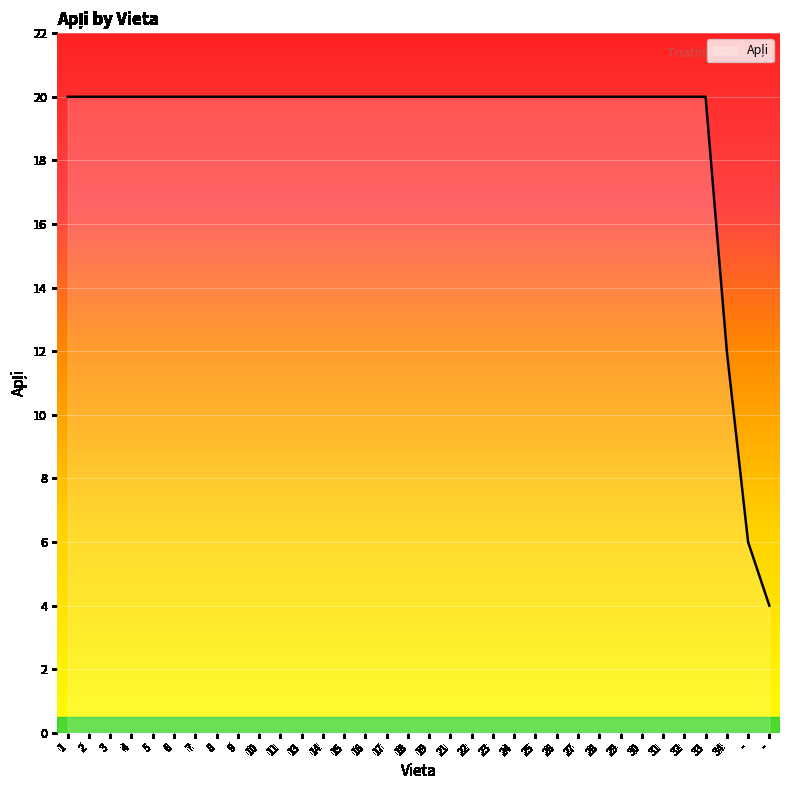

What is the smallest value displayed?

4